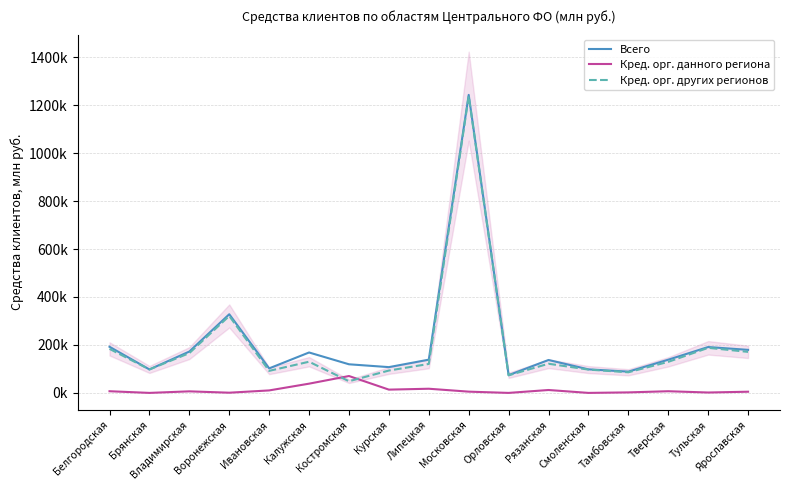

Is the value of Кред. орг. других регионов at Смоленская greater than the value of Кред. орг. данного региона at Рязанская?

Yes